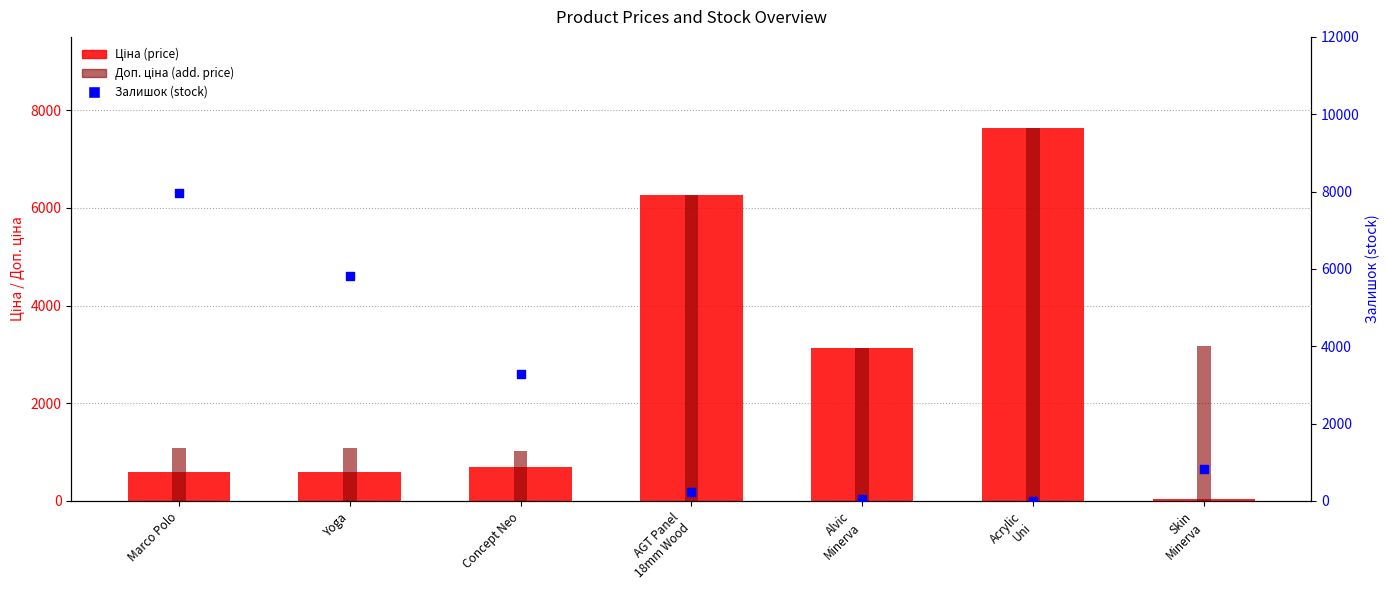

Which series has the widest spread of Y values?

Залишок (stock)